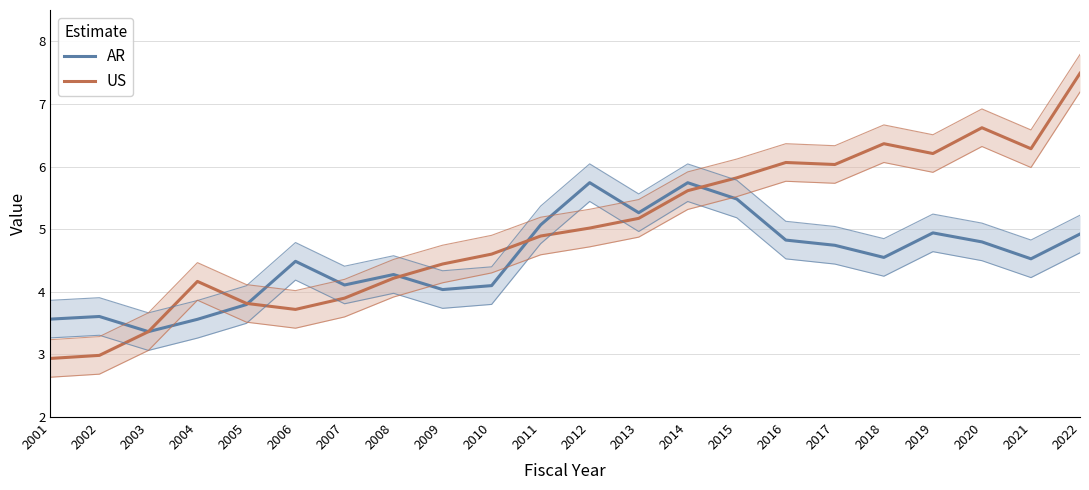

How many values in the AR series exceed 4?

17